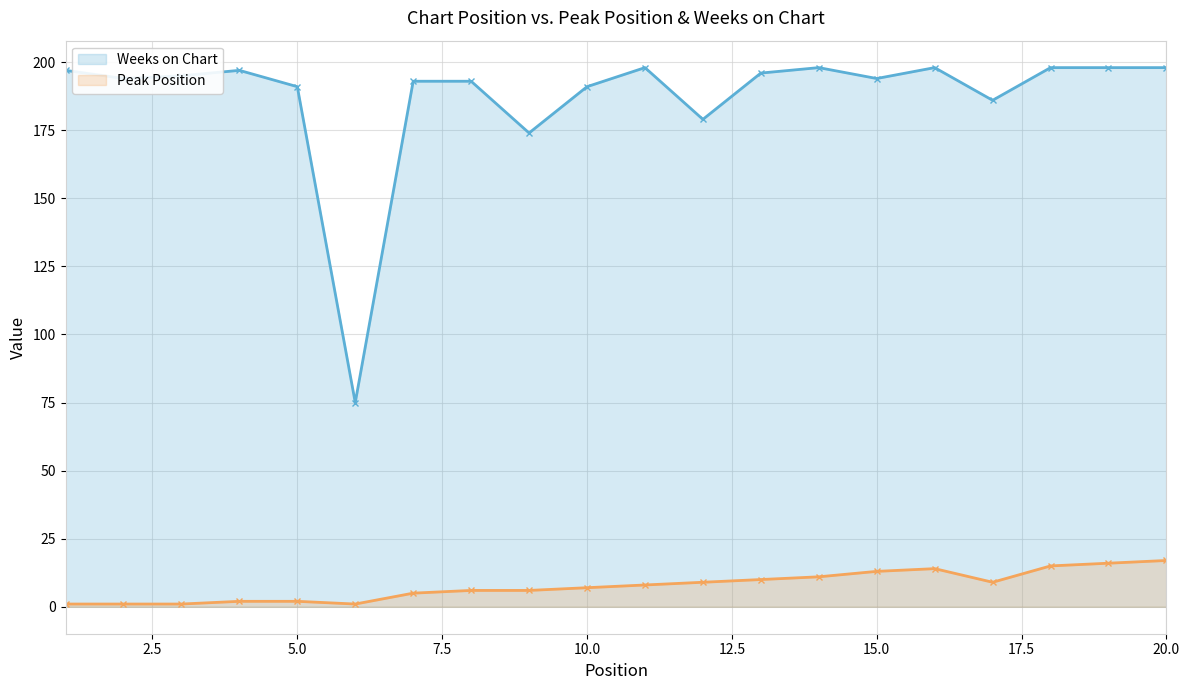

Does the chart display data point markers on the line(s)?

Yes